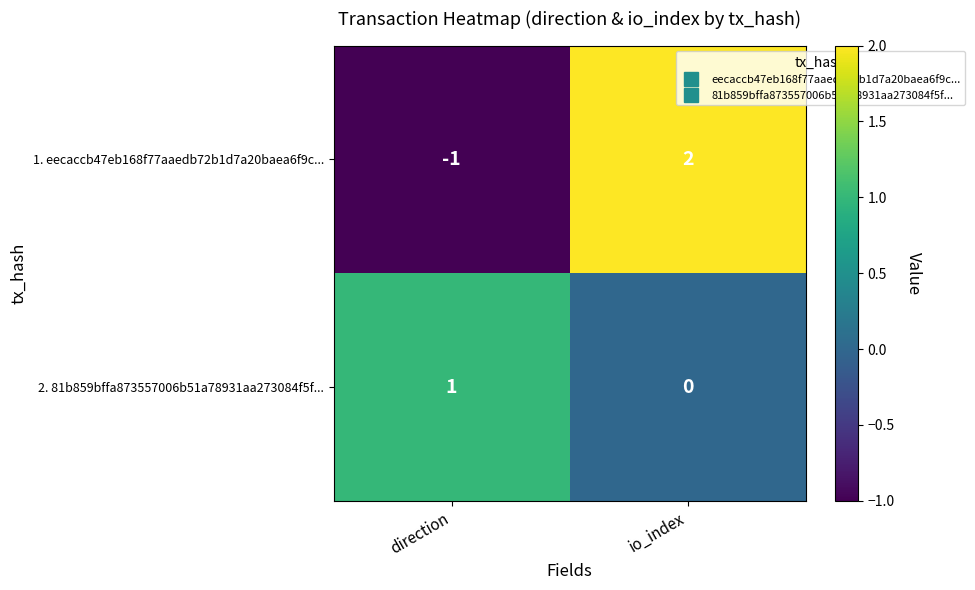

Reading left to right, transcribe all the data shown in this chart.

1. eecaccb47eb168f77aaedb72b1d7a20baea6f9c...: direction=-1	io_index=2
2. 81b859bffa873557006b51a78931aa273084f5f...: direction=1	io_index=0